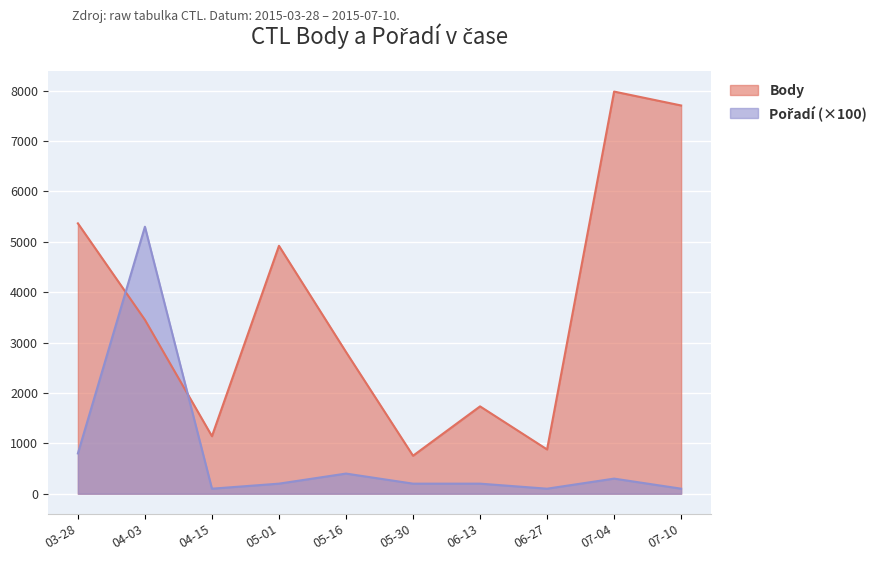

What is the spread (max minus min) of values at 05-30?

554